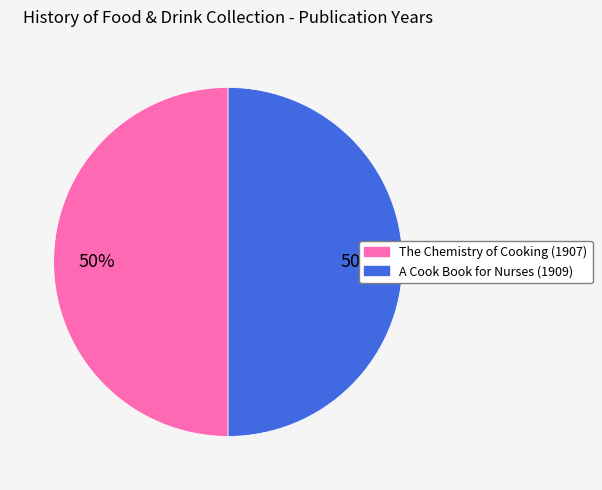

To the nearest percent, what is the average slice percentage?

50%